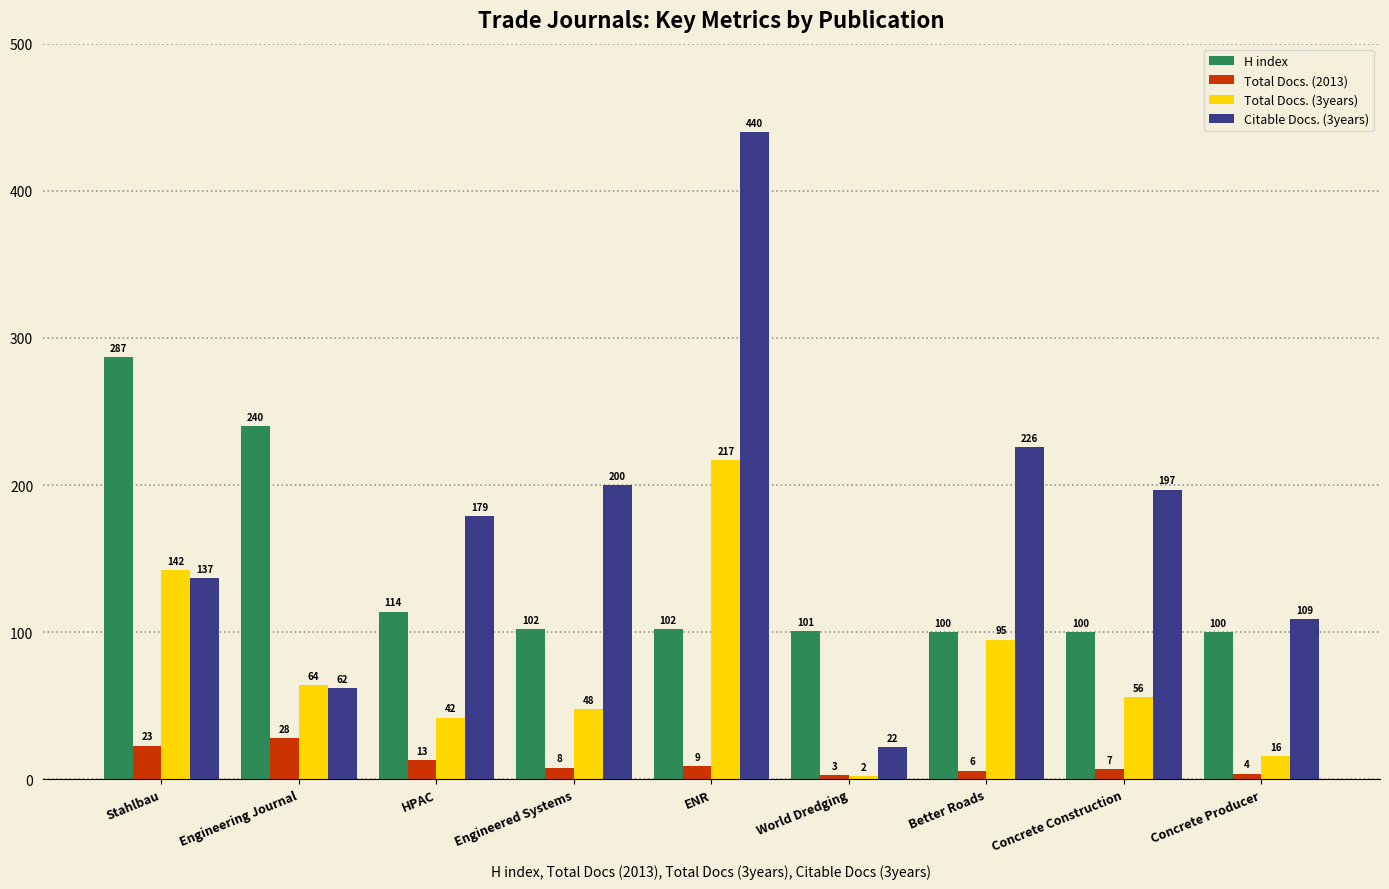

The value of Total Docs. (3years) at World Dredging is 2. True or false?

True